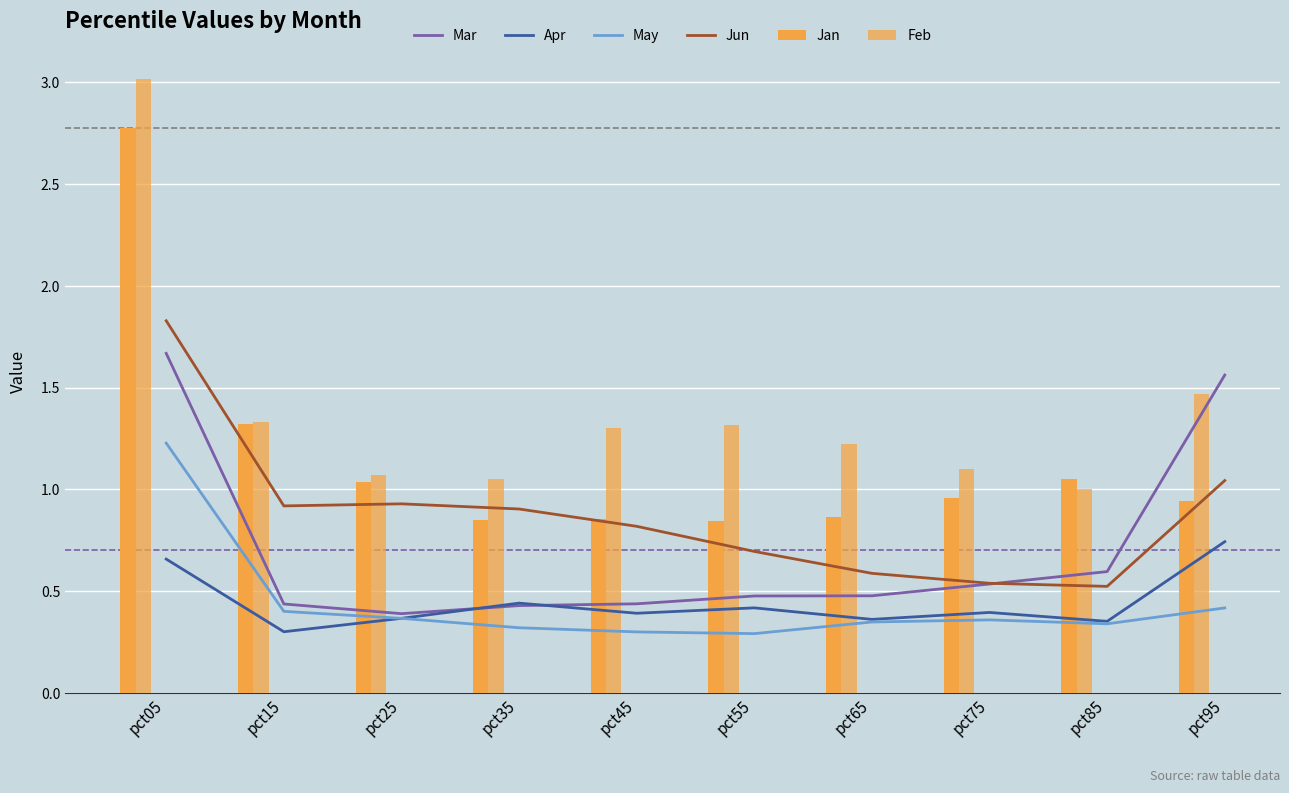

Reading left to right, what are all the values shown in this chart?

Mar: pct05=1.7	pct15=0.4	pct25=0.4	pct35=0.4	pct45=0.4	pct55=0.5	pct65=0.5	pct75=0.5	pct85=0.6	pct95=1.6
Apr: pct05=0.7	pct15=0.3	pct25=0.4	pct35=0.4	pct45=0.4	pct55=0.4	pct65=0.4	pct75=0.4	pct85=0.4	pct95=0.7
May: pct05=1.2	pct15=0.4	pct25=0.4	pct35=0.3	pct45=0.3	pct55=0.3	pct65=0.3	pct75=0.4	pct85=0.3	pct95=0.4
Jun: pct05=1.8	pct15=0.9	pct25=0.9	pct35=0.9	pct45=0.8	pct55=0.7	pct65=0.6	pct75=0.5	pct85=0.5	pct95=1.0
Jan: pct05=2.8	pct15=1.3	pct25=1.0	pct35=0.8	pct45=0.9	pct55=0.8	pct65=0.9	pct75=1.0	pct85=1.1	pct95=0.9
Feb: pct05=3.0	pct15=1.3	pct25=1.1	pct35=1.0	pct45=1.3	pct55=1.3	pct65=1.2	pct75=1.1	pct85=1.0	pct95=1.5